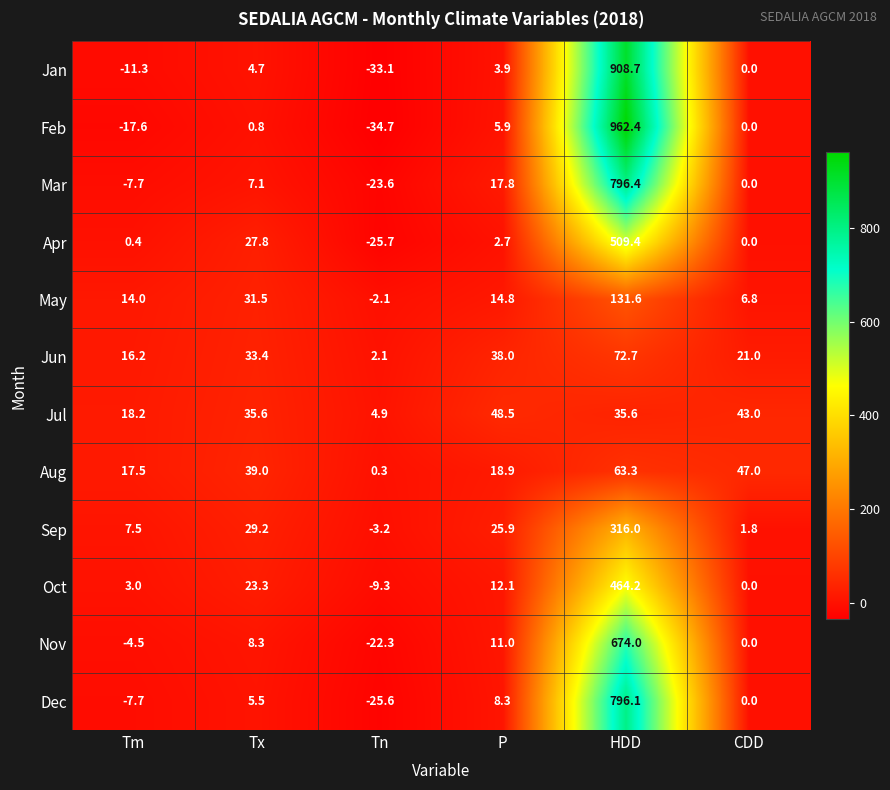

How many data points in Dec are less than 5?

3